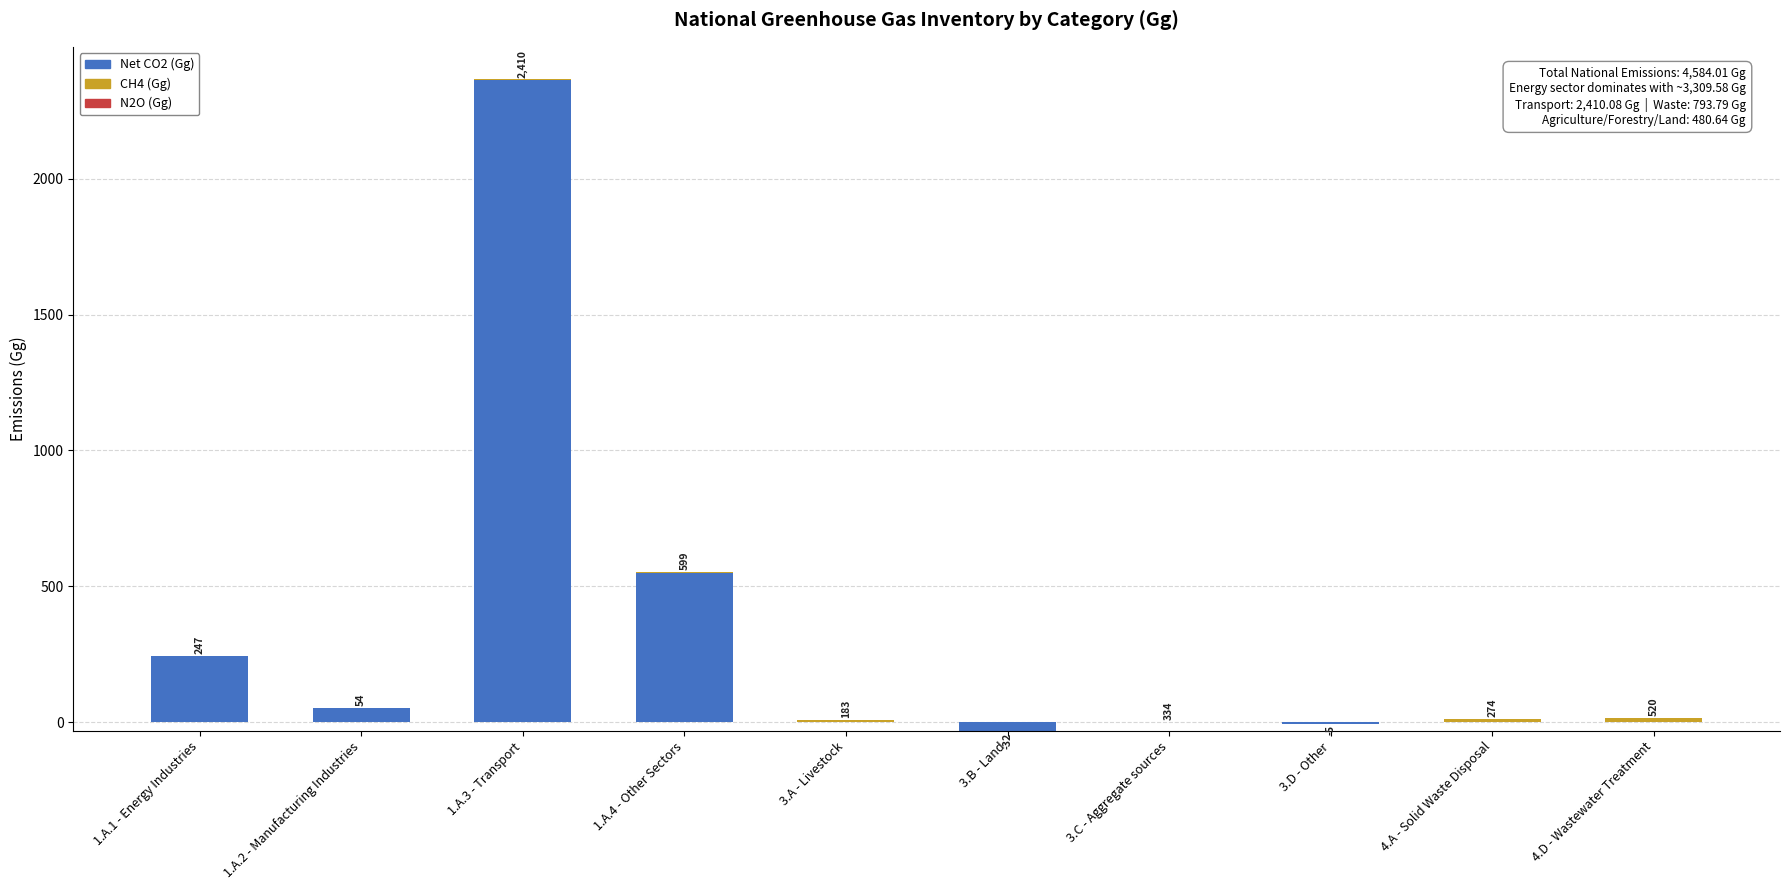

Reading right to left, what are all the values shown in this chart?

Net CO2 (Gg): 0.0	0.0	0.0	0.0	0.0	0.0	550.4	2364.9	52.1	244.6
CH4 (Gg): 16.0	13.1	0.0	0.0	0.0	8.7	1.9	0.4	0.1	0.0
N2O (Gg): 0.6	0.0	0.0	1.1	0.0	0.0	0.0	0.1	0.0	0.0